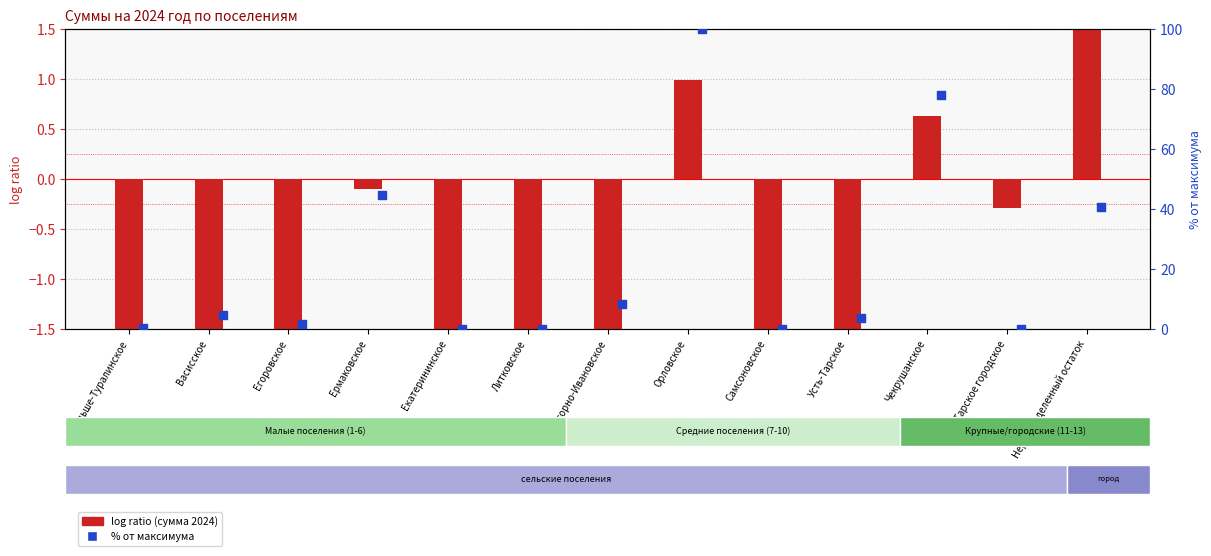

What are all the series names shown in the legend?

log ratio (сумма 2024), % от максимума